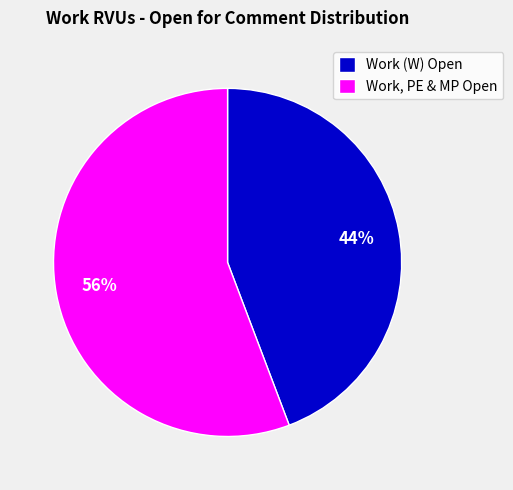

Which slice is the smallest?

Work (W) Open